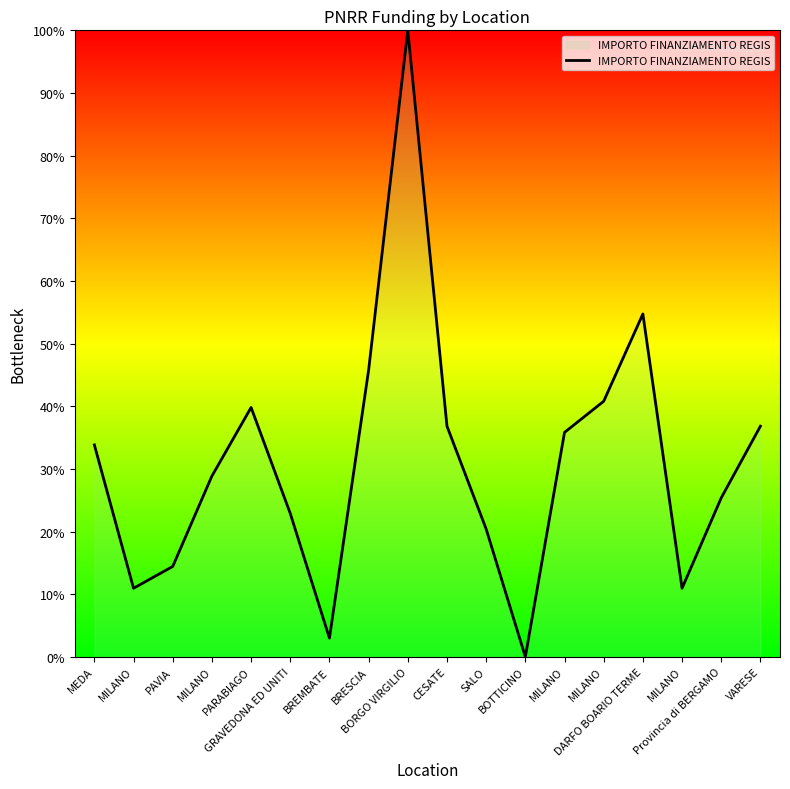

Does the chart display data point markers on the line(s)?

No